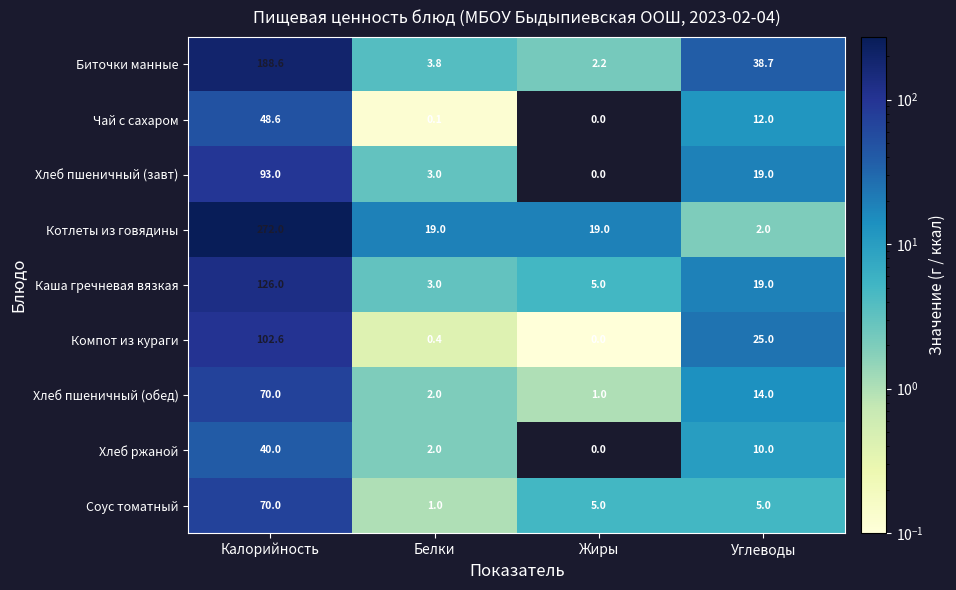

What is the difference between the highest and lowest values at Калорийность?

232.0